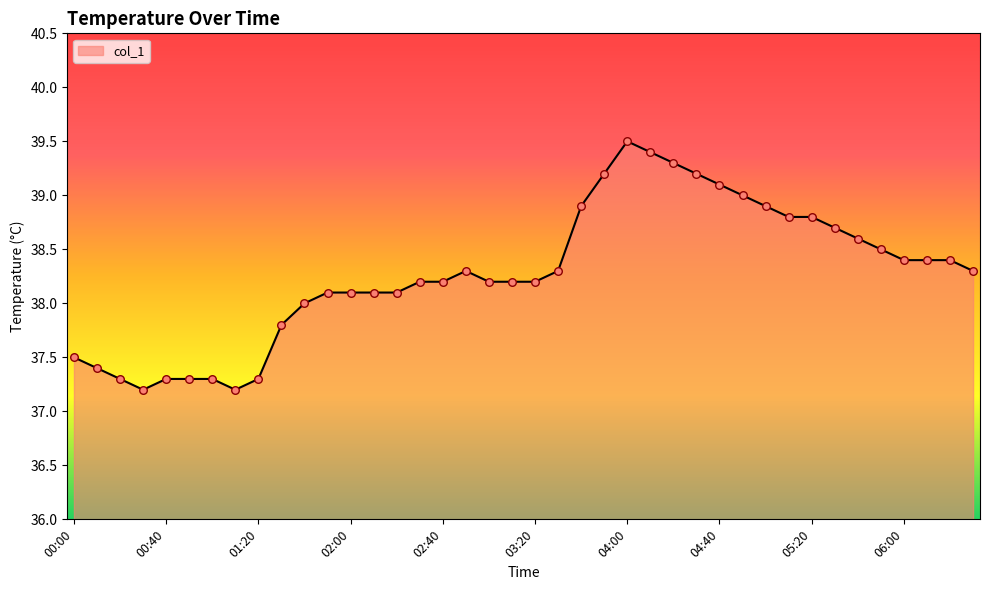

What is the smallest value displayed?

37.2